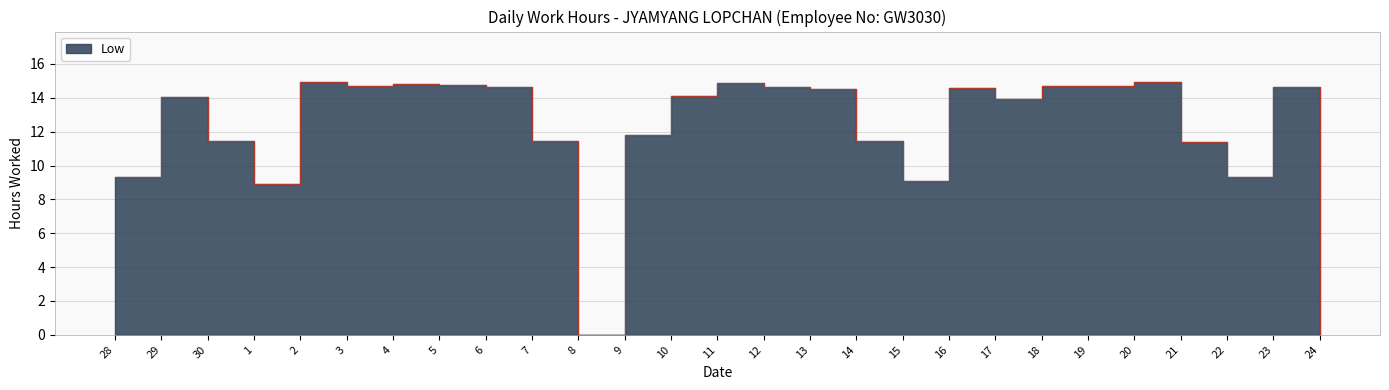

What is the average value?

12.1